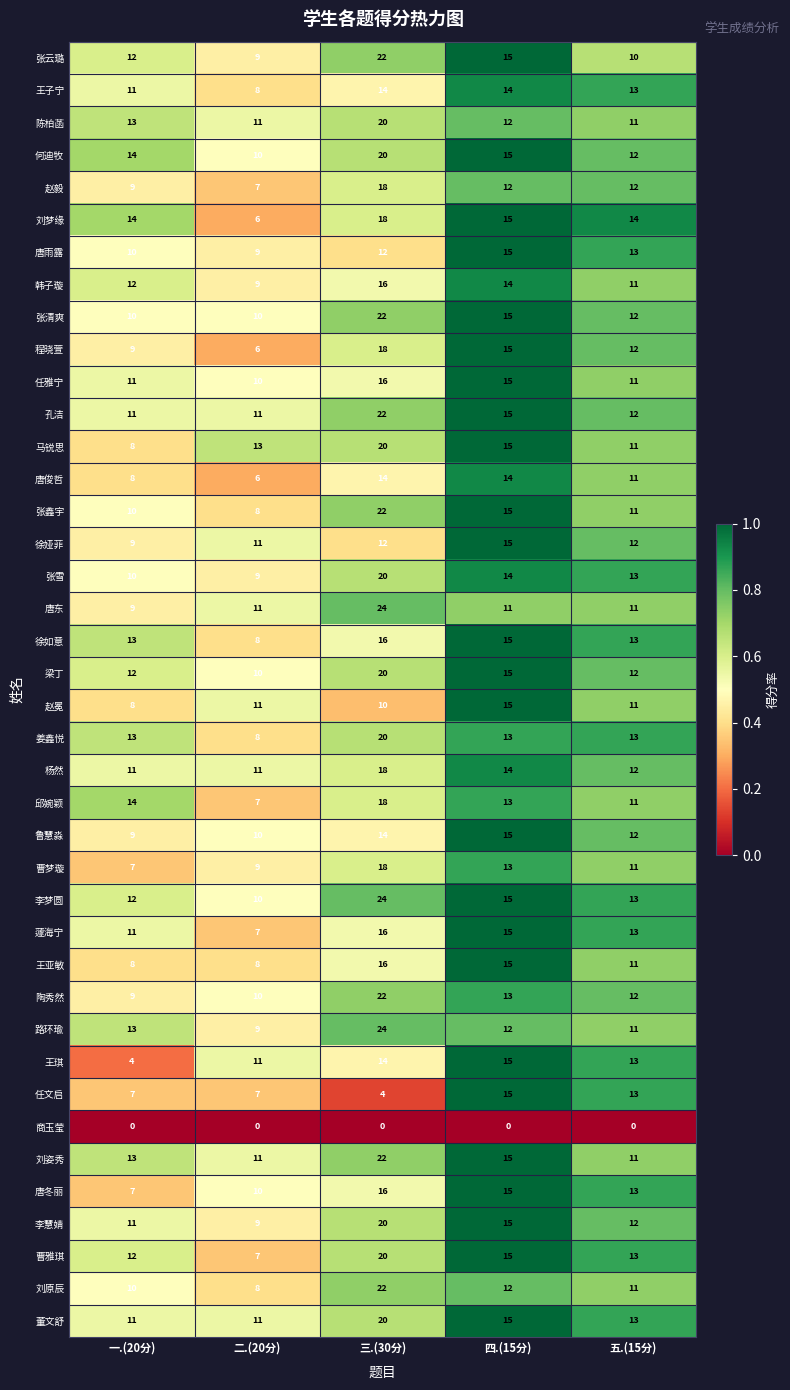

What is the difference between the highest and lowest values at 二.(20分)?

13